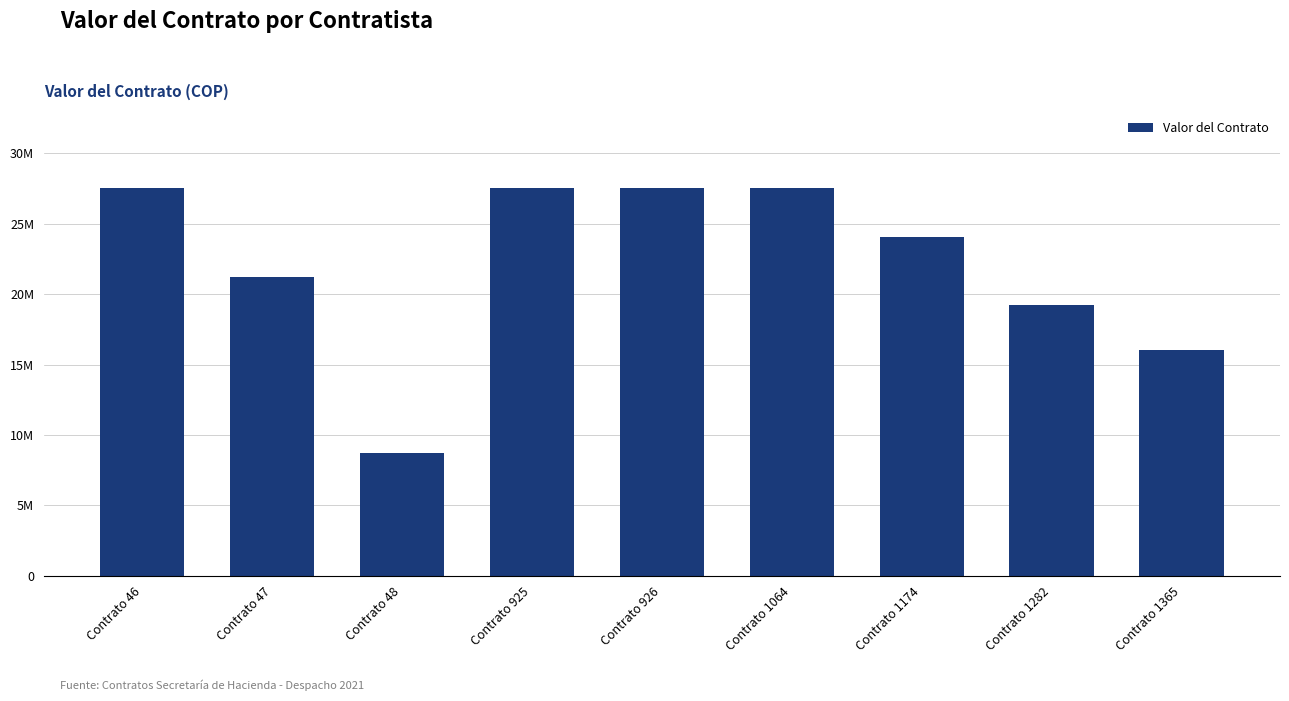

Are the bars horizontal?

No